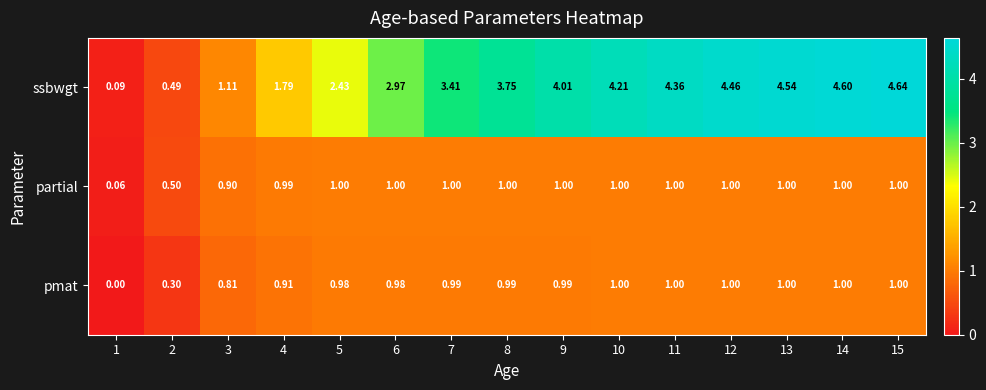

Which series has the largest range (max minus min)?

ssbwgt